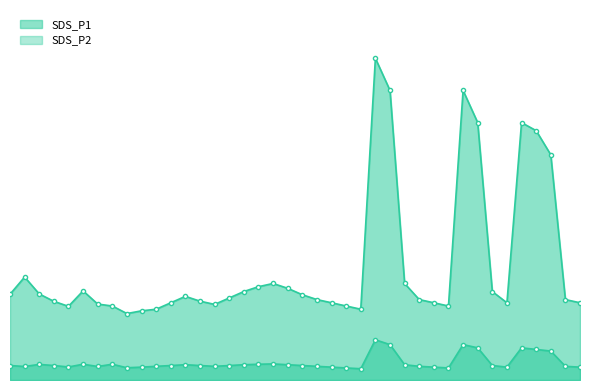

Where does the SDS_P1 series first go above 51?

00:02